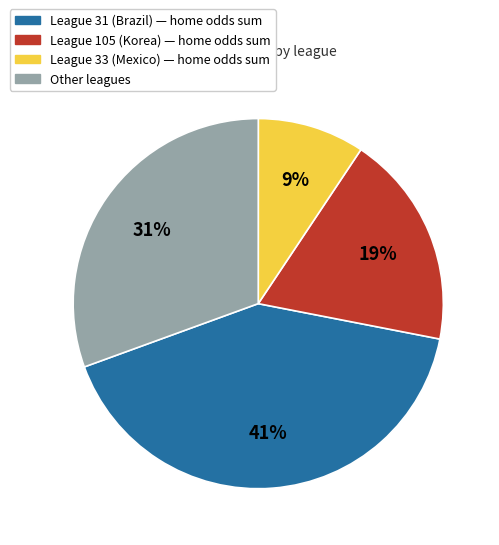

To the nearest percent, what is the difference between the largest and smallest slice percentages?

32%